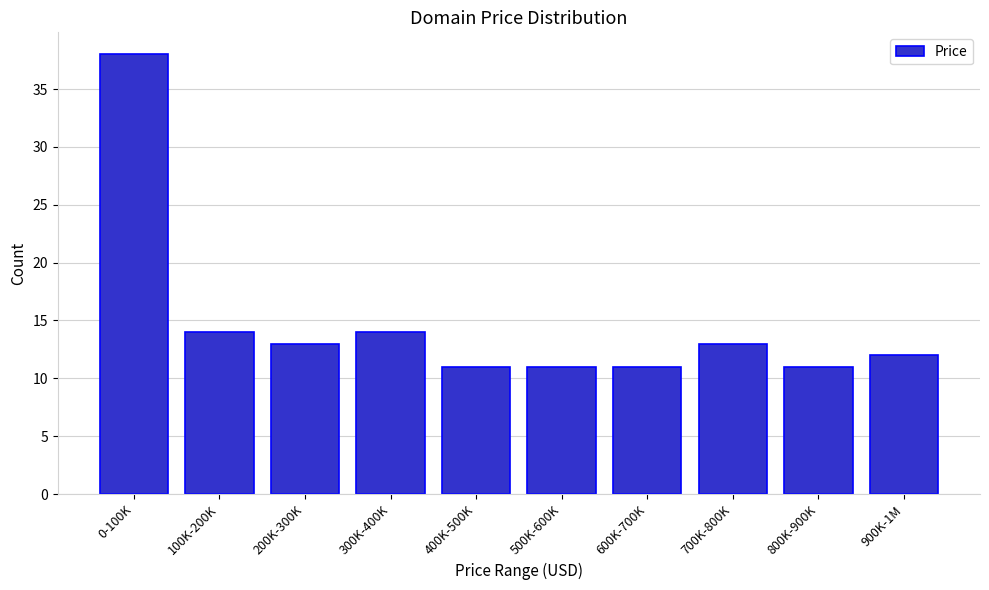

Reading left to right, list all the values displayed in this chart.

38	14	13	14	11	11	11	13	11	12